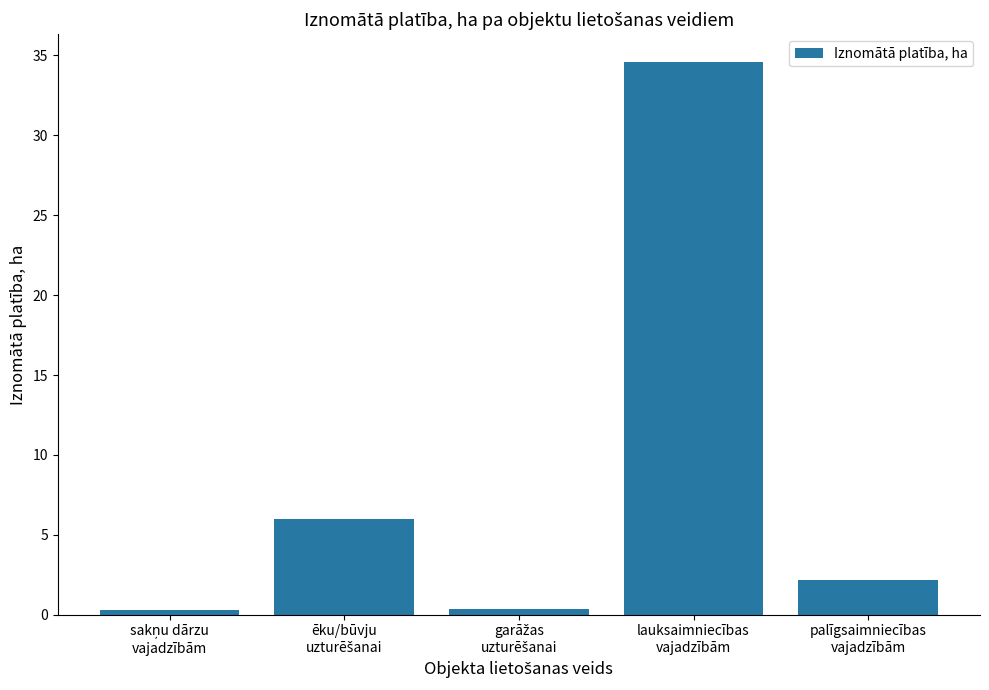

What is the maximum value shown in the chart?

34.6